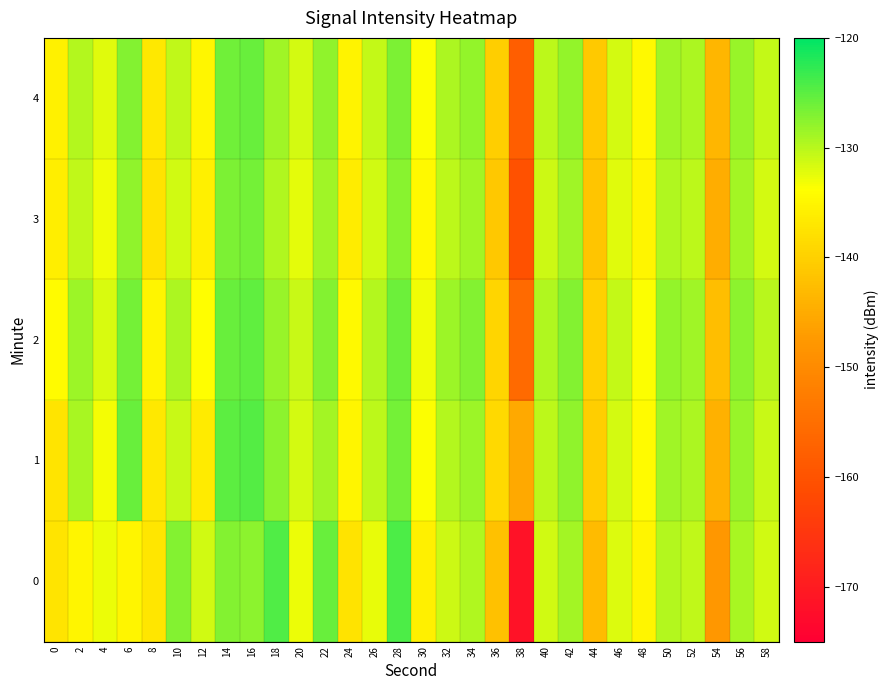

Which category has the highest value across all series?

28